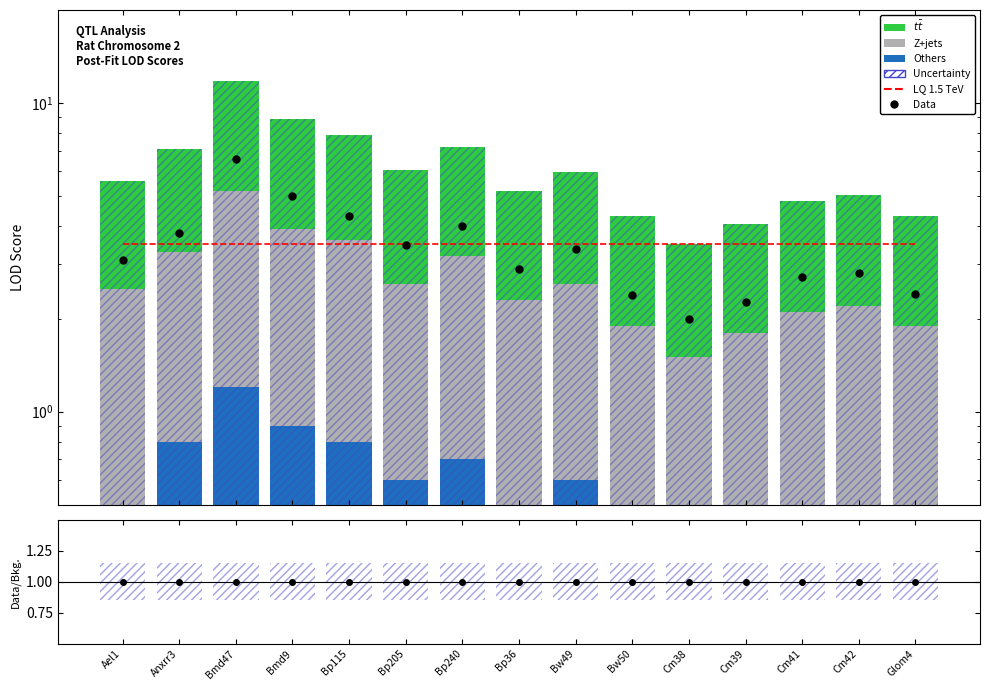

Is it true that LQ 1.5 TeV equals 3.5 at Bp36?

True